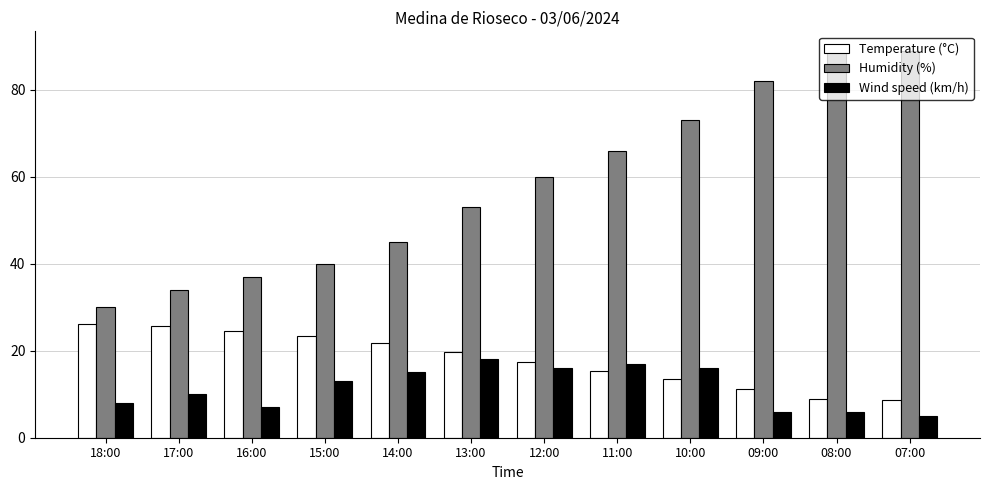

List the series in order of their peak value, lowest first.

Wind speed (km/h), Temperature (°C), Humidity (%)